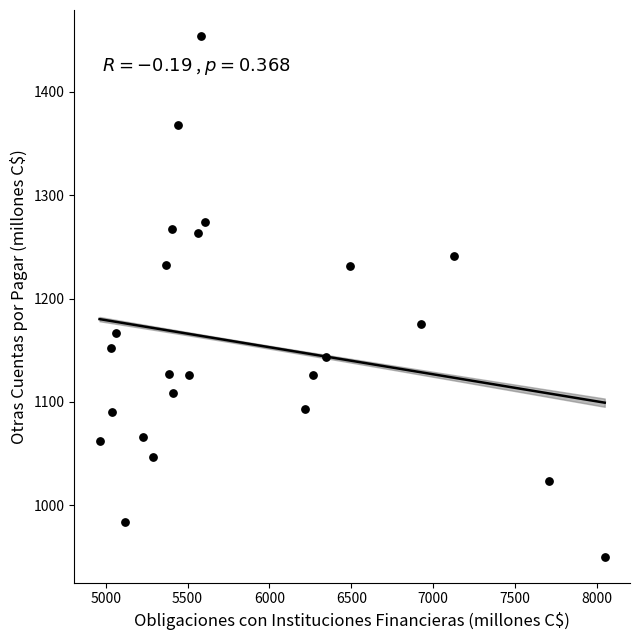

What is the range of Y values (max minus min)?

503.9